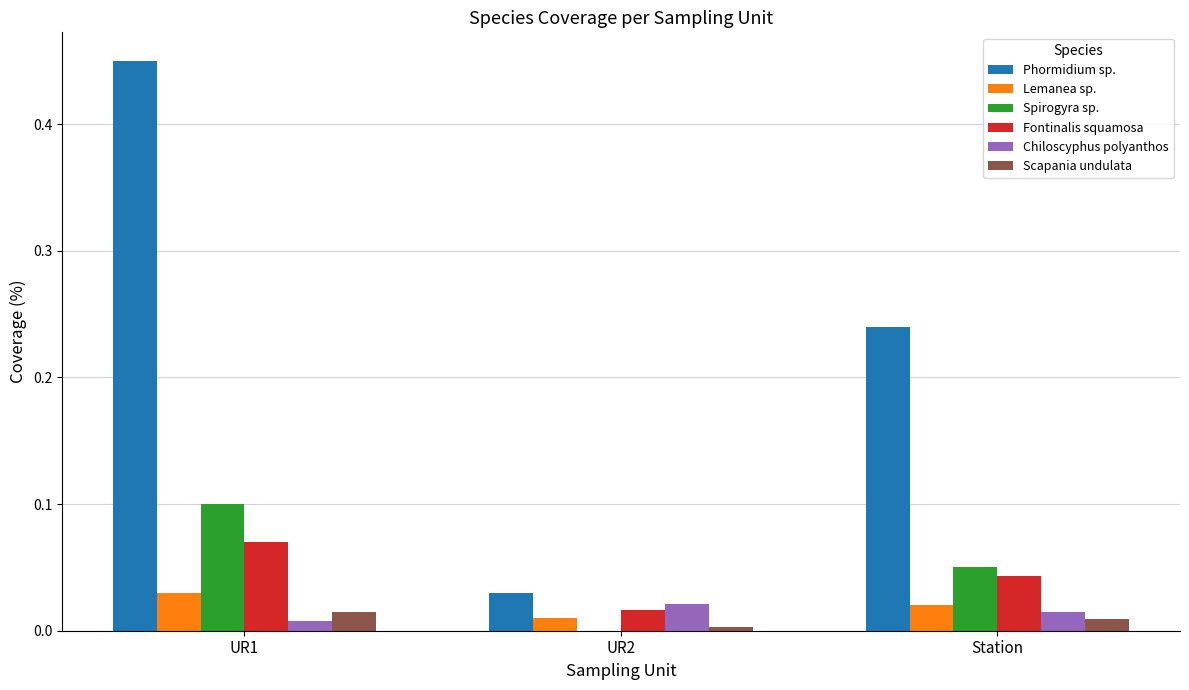

Is it true that Fontinalis squamosa equals 0.0 at UR1?

False